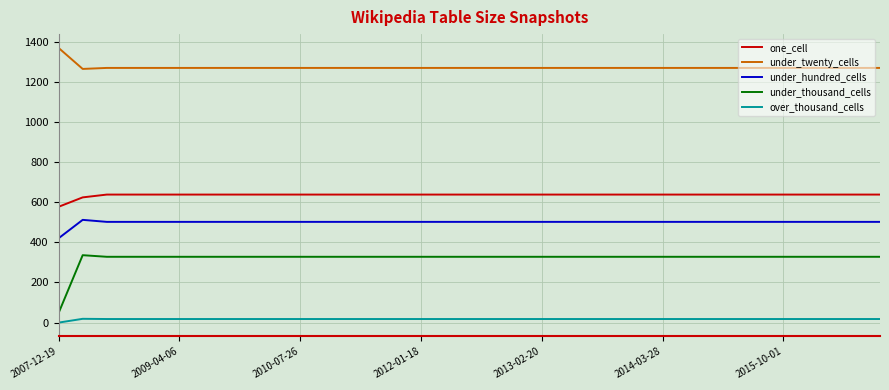

True or false: one_cell and under_hundred_cells intersect in this chart.

False